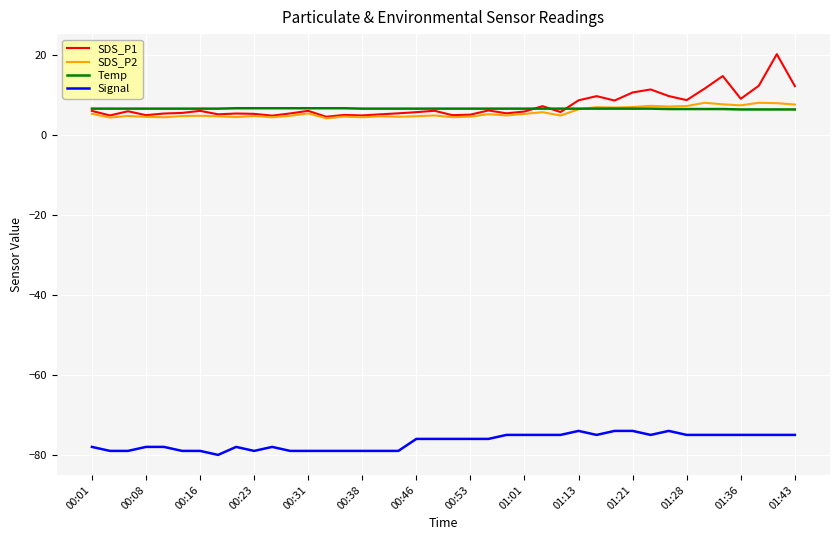

True or false: Temp and Signal cross at least once.

False